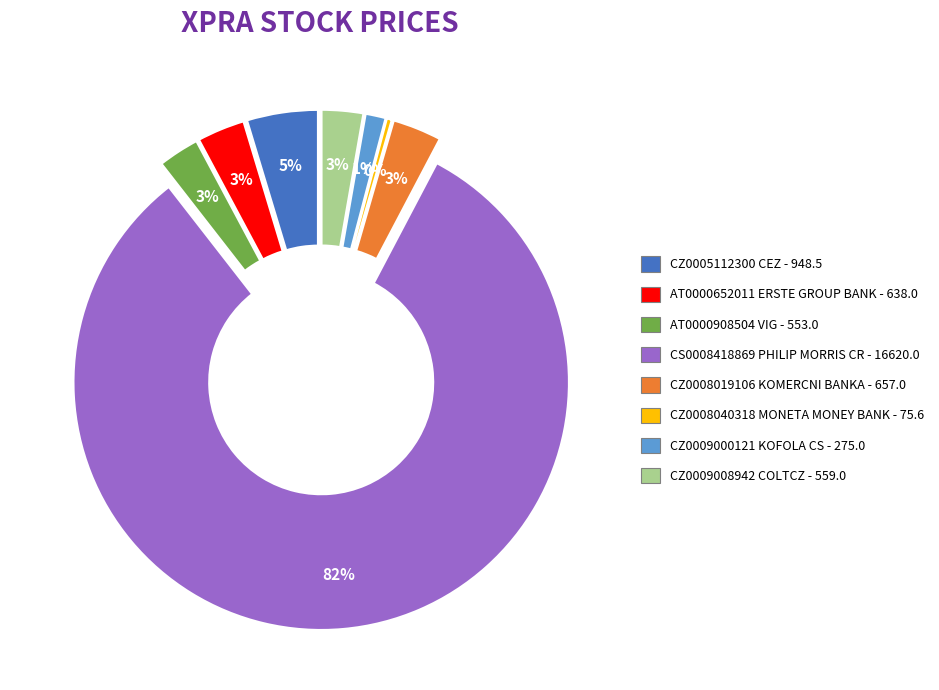

What percentage do CZ0005112300 CEZ and AT0000908504 VIG together represent?

7.4%